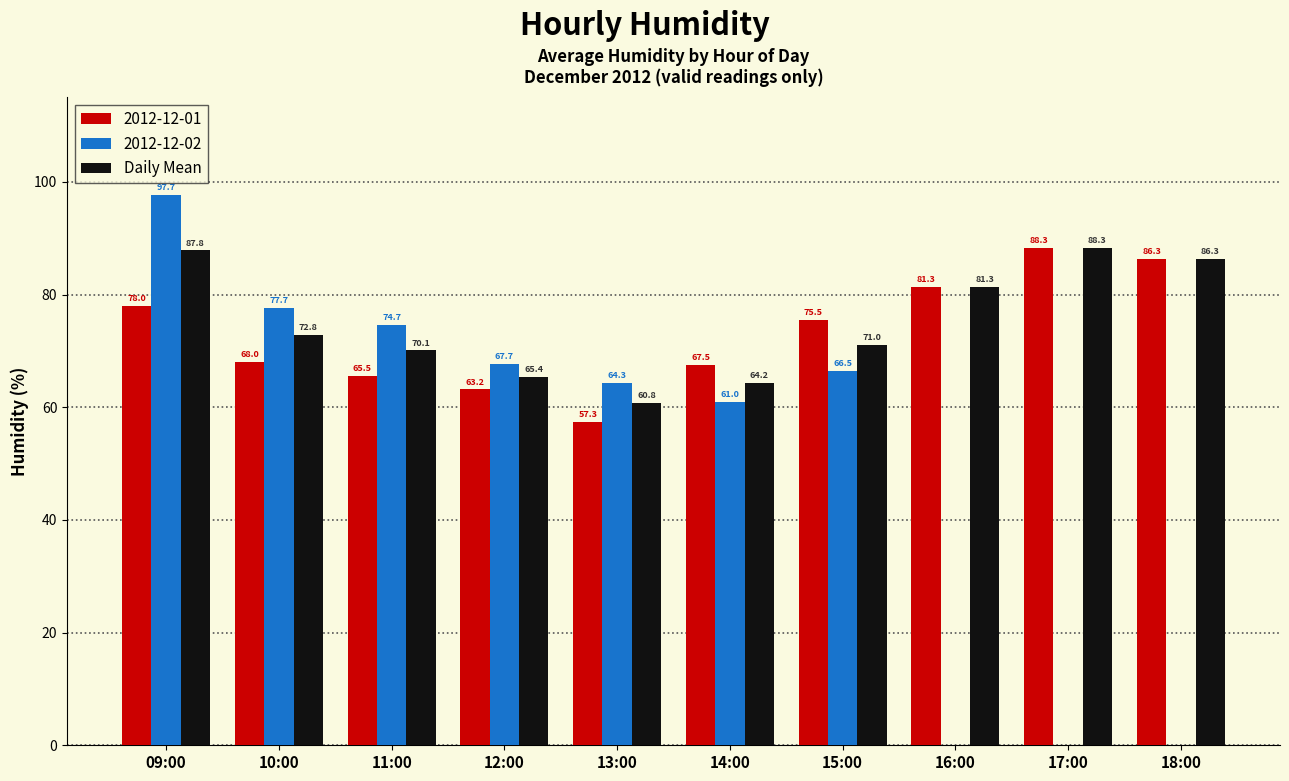

What is the maximum value for 2012-12-01?

88.3